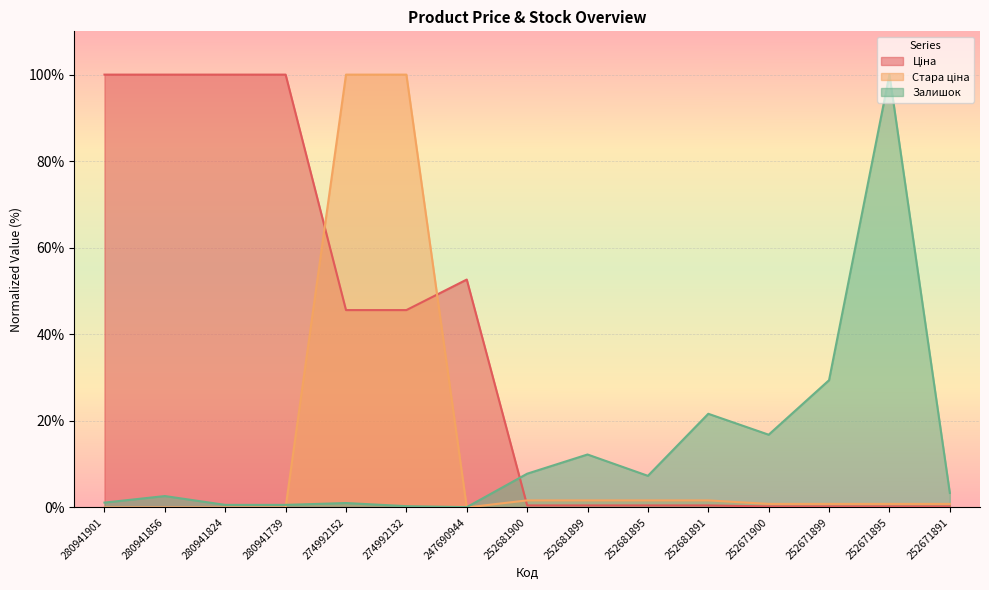

What is the value of the Залишок point at the 5th from the left?

1.0